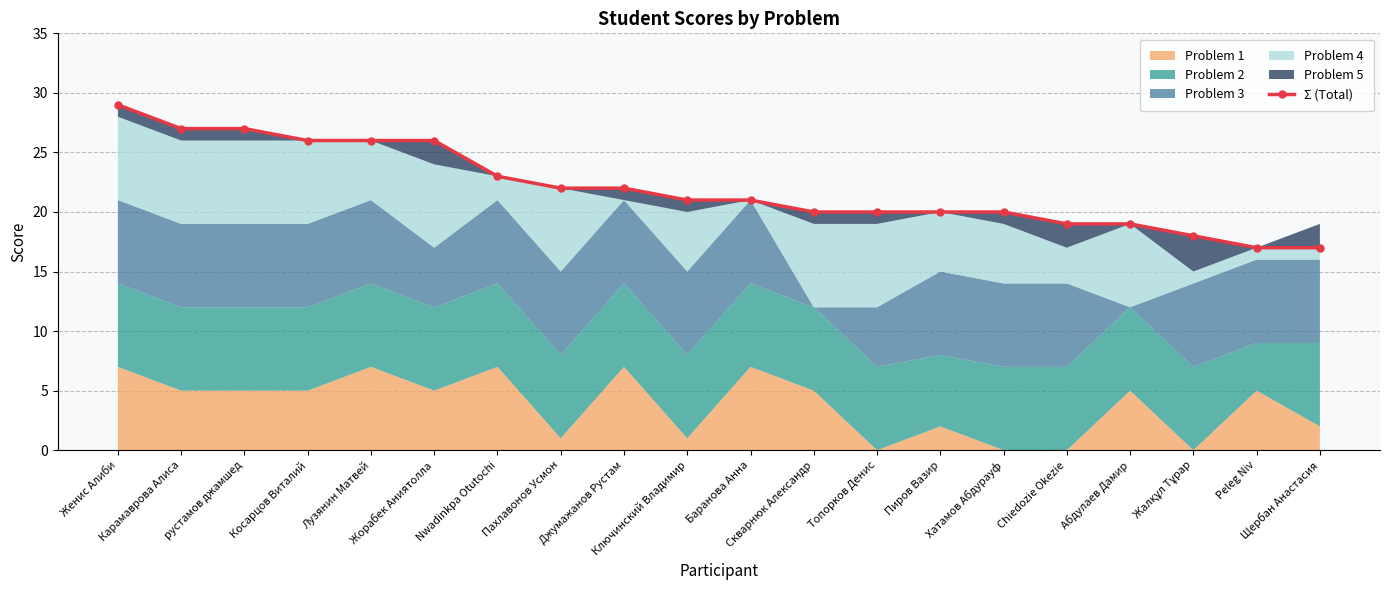

Between Абдулаев Дамир and Жорабек Аниятолла, which is larger?

Жорабек Аниятолла